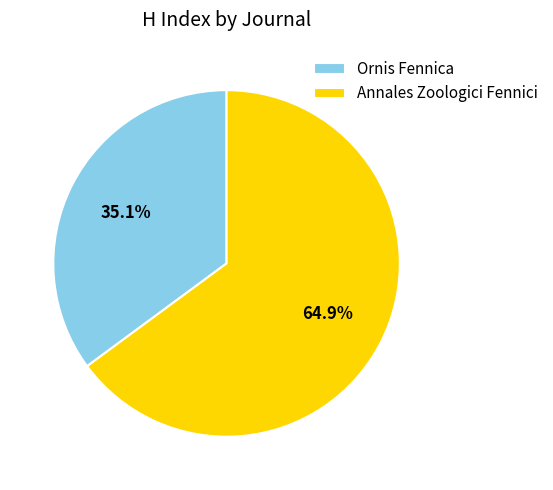

How many segments does this pie chart have?

2